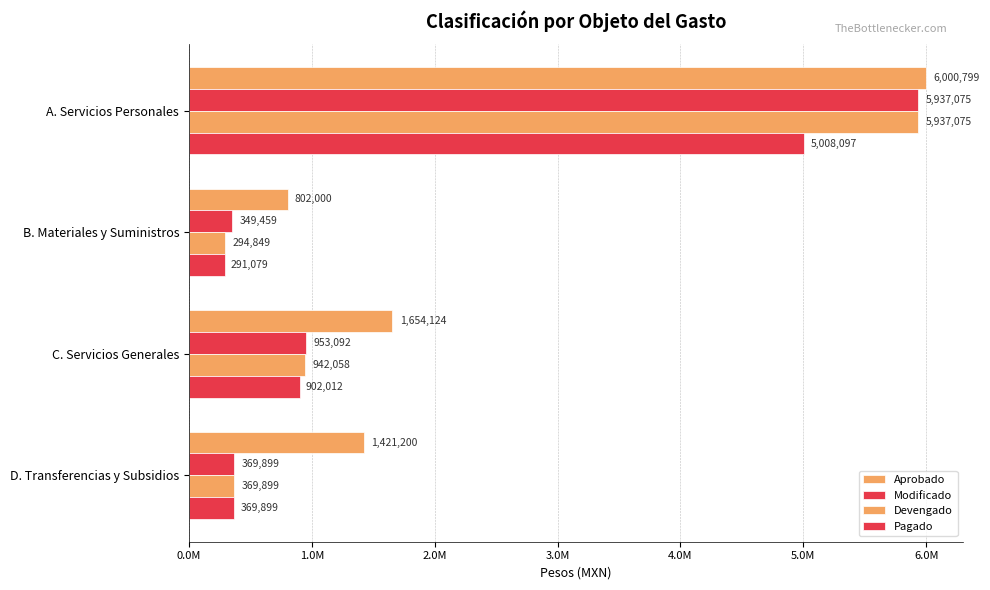

Rank the series by their maximum value, from highest to lowest.

Aprobado, Modificado, Devengado, Pagado